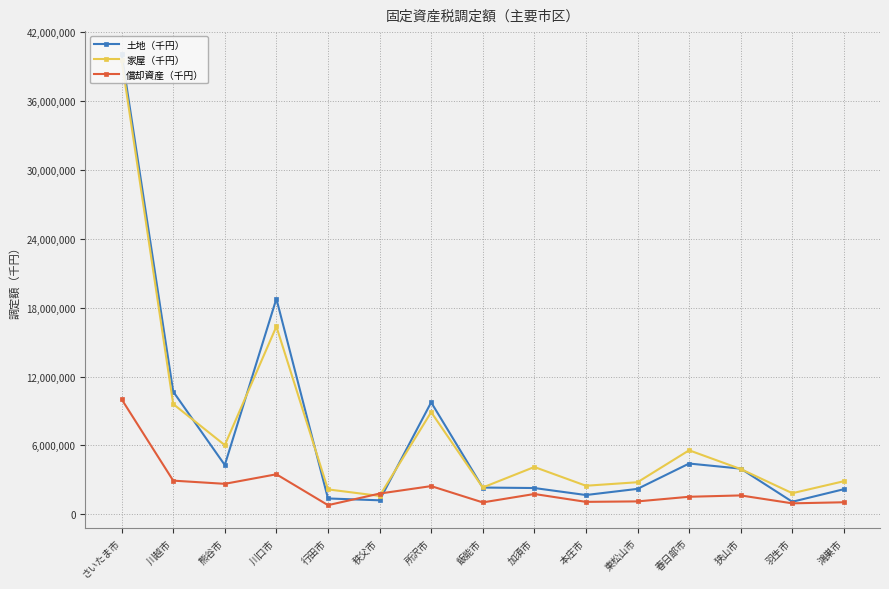

At how many categories does at least one series exceed 18088400?

2